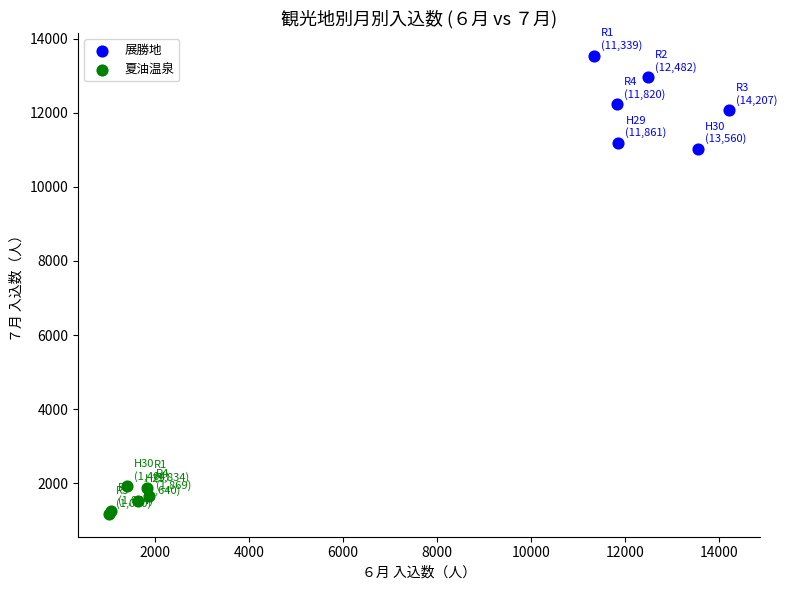

Which series reaches the maximum Y coordinate?

展勝地